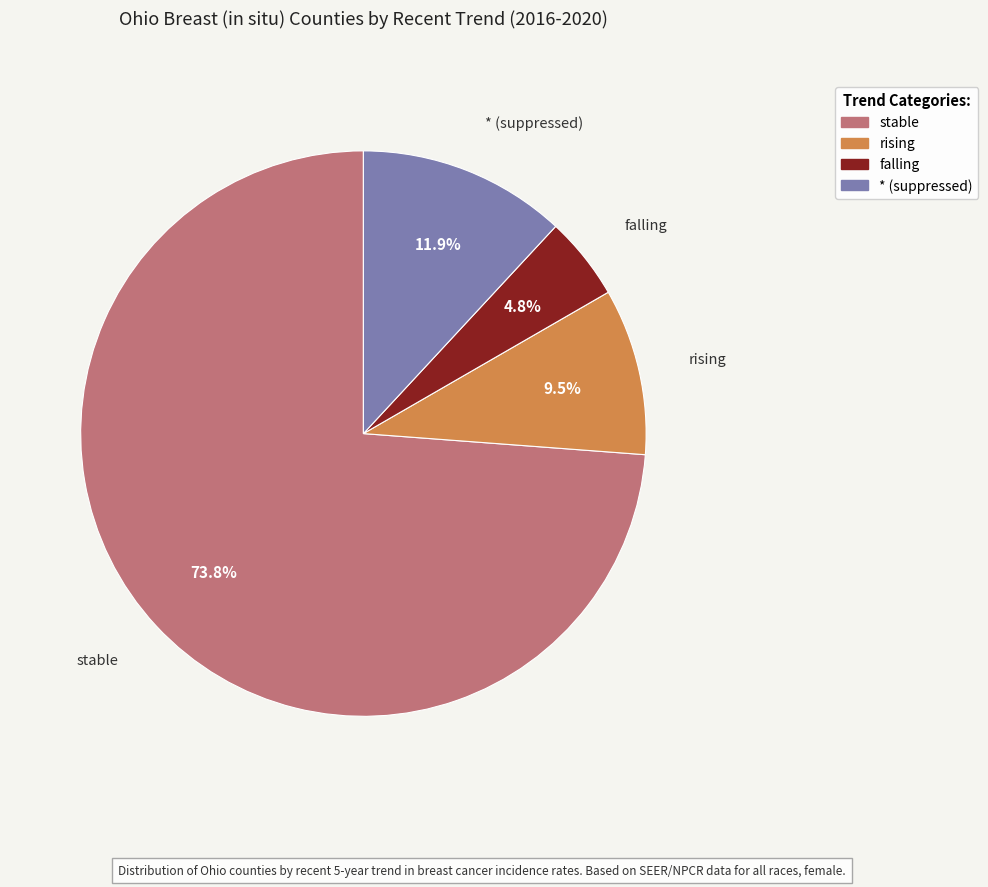

What is the largest slice in the pie chart?

stable